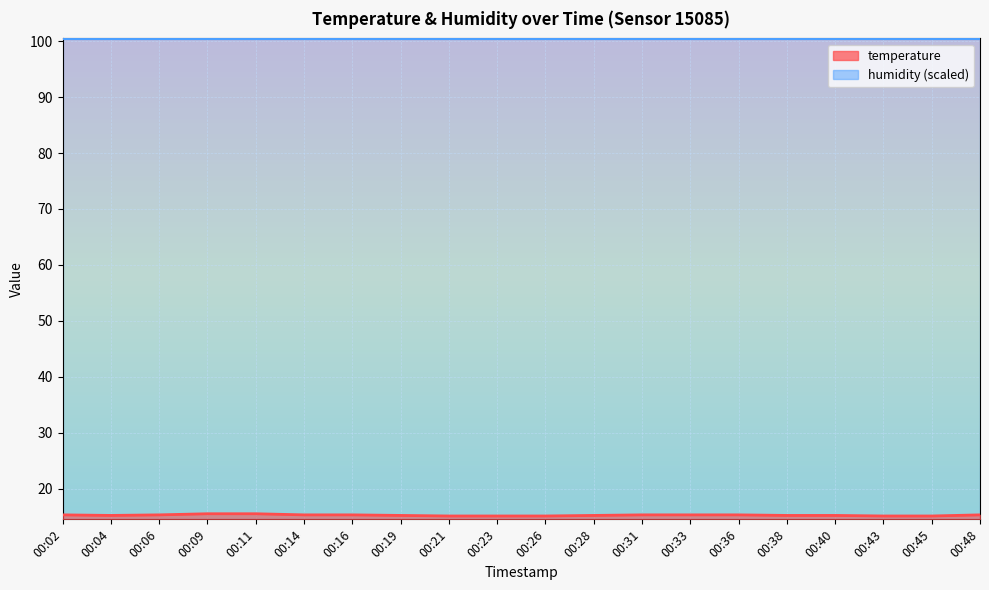

List the labels in order of value, smallest first.

00:21, 00:23, 00:26, 00:43, 00:45, 00:04, 00:19, 00:28, 00:38, 00:40, 00:02, 00:06, 00:14, 00:16, 00:31, 00:33, 00:36, 00:48, 00:09, 00:11